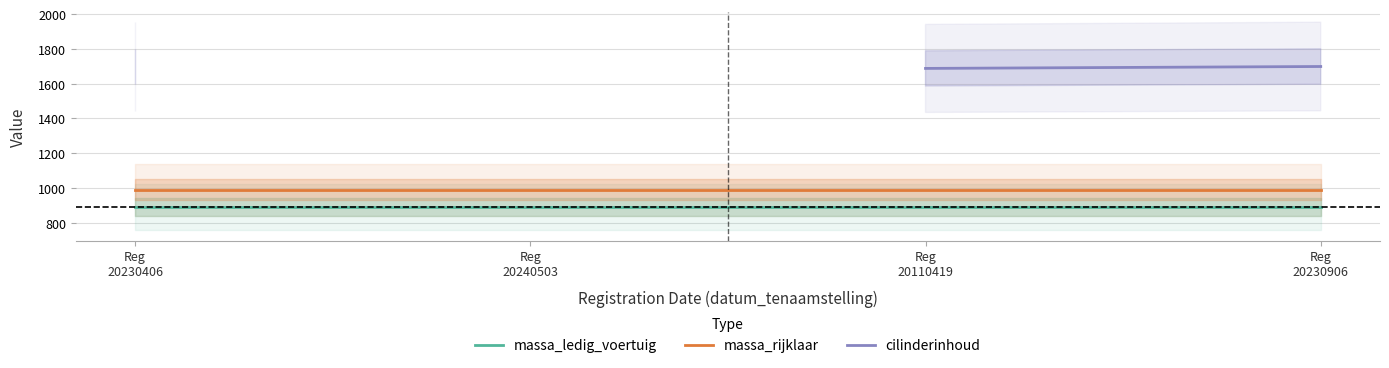

Is the value of massa_ledig_voertuig at Reg
20240503 greater than the value of massa_rijklaar at Reg
20240503?

No